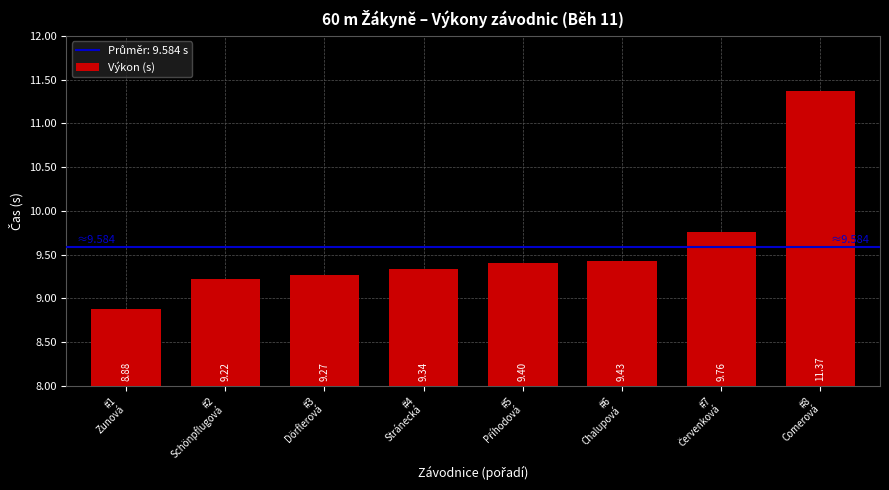

What is the value of the 1st bar from the left?

8.9